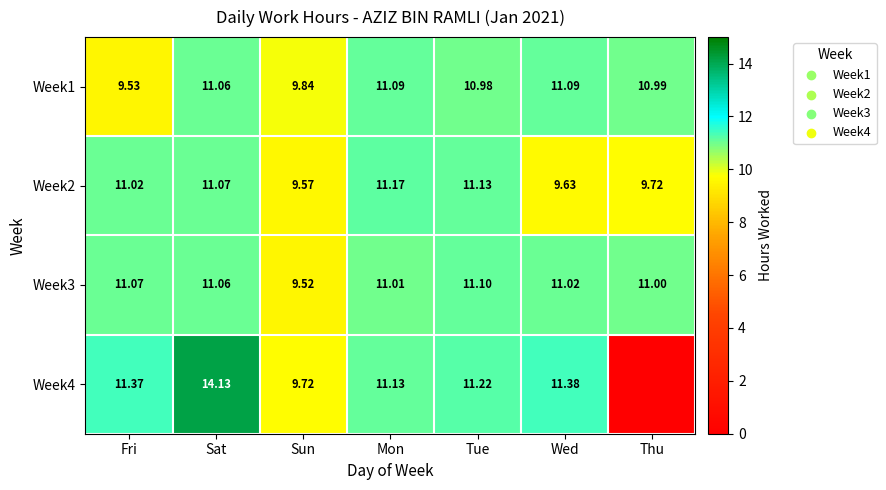

The value of Week4 at Wed is 6.1. True or false?

False